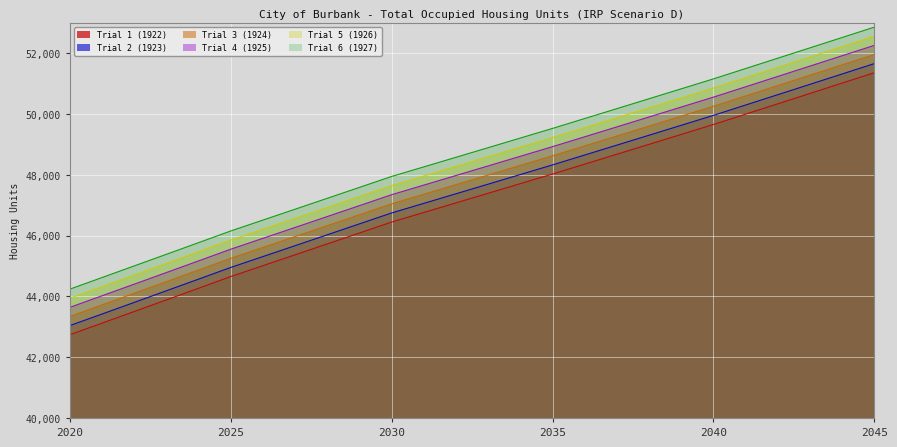

Does the chart display data point markers on the line(s)?

No